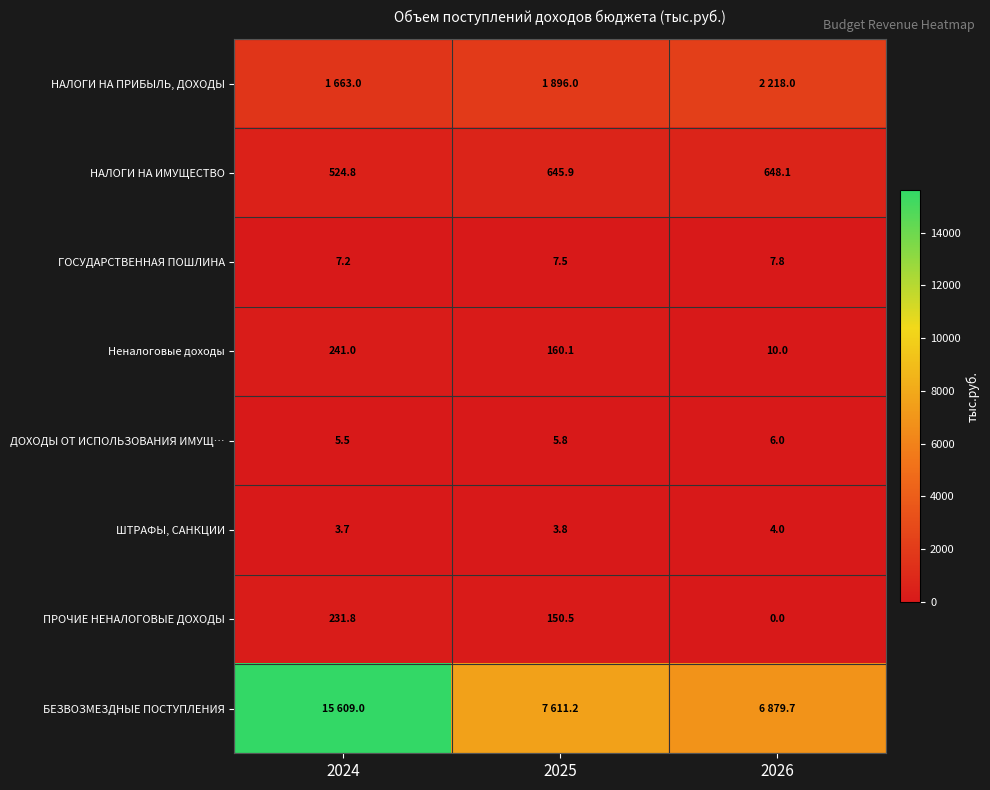

List the labels in order of Неналоговые доходы value, largest first.

2024, 2025, 2026